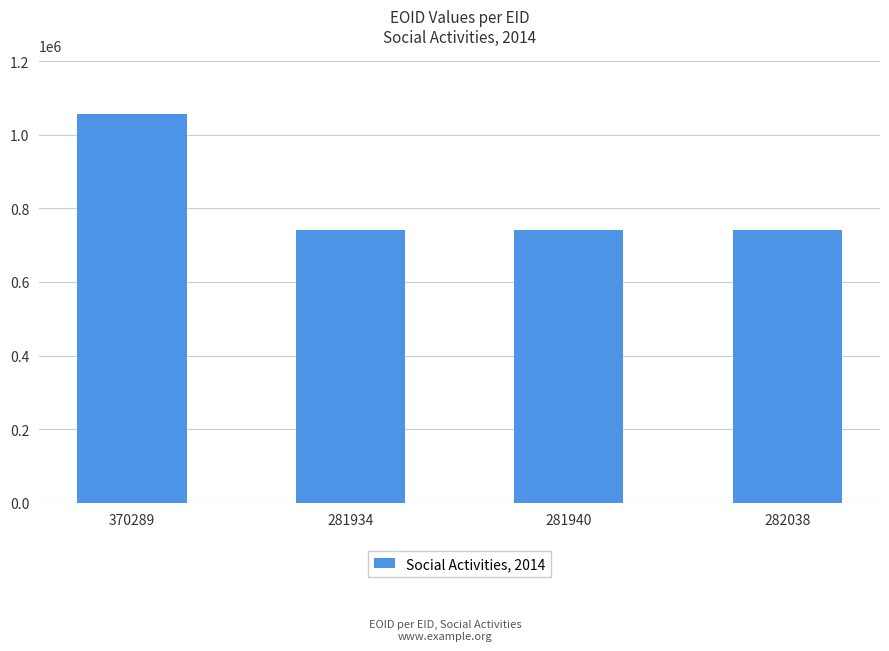

Where does the data first go above 741016?

370289